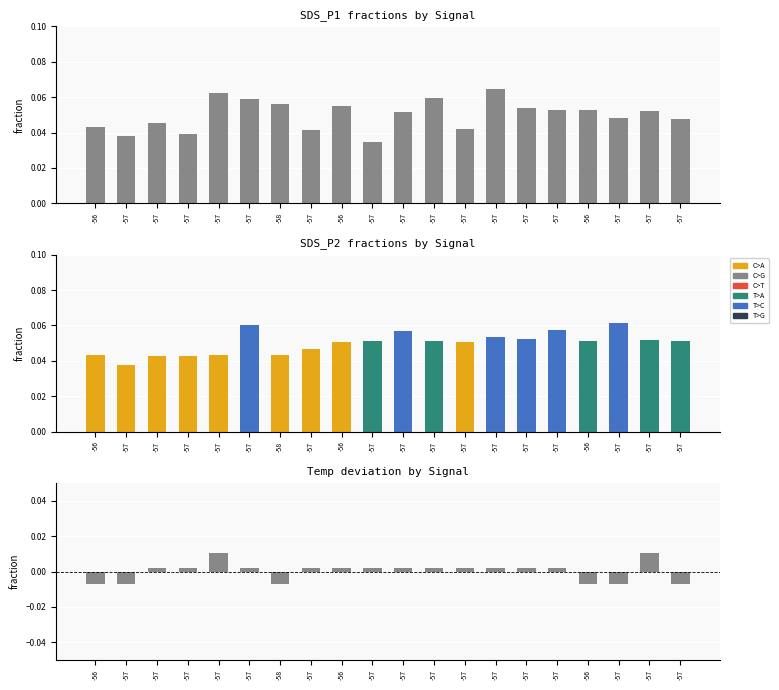

Reading left to right, what are all the values shown in this chart?

SDS_P1: 0.0	0.0	0.0	0.0	0.1	0.1	0.1	0.0	0.1	0.0	0.1	0.1	0.0	0.1	0.1	0.1	0.1	0.0	0.1	0.0
SDS_P2: 0.0	0.0	0.0	0.0	0.0	0.1	0.0	0.0	0.1	0.1	0.1	0.1	0.1	0.1	0.1	0.1	0.1	0.1	0.1	0.1
Temp deviation: -0.0	-0.0	0.0	0.0	0.0	0.0	-0.0	0.0	0.0	0.0	0.0	0.0	0.0	0.0	0.0	0.0	-0.0	-0.0	0.0	-0.0